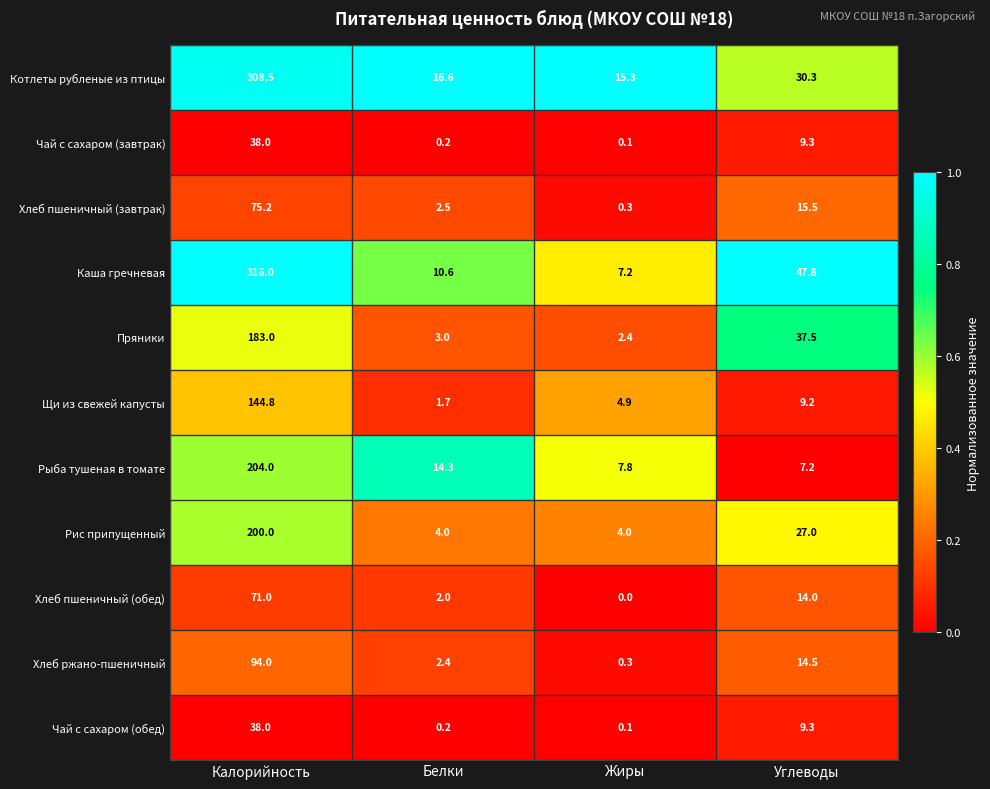

List the labels in order of Хлеб пшеничный (обед) value, largest first.

Калорийность, Углеводы, Белки, Жиры